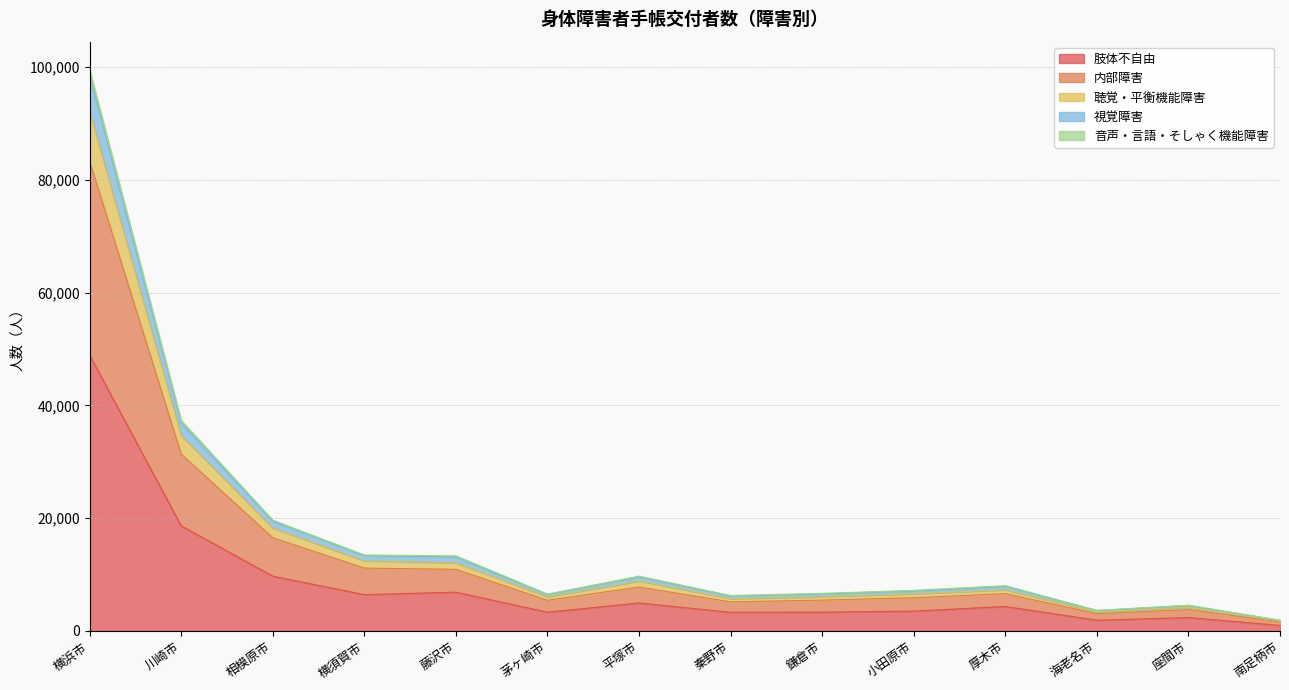

What position from the left is 小田原市?

10